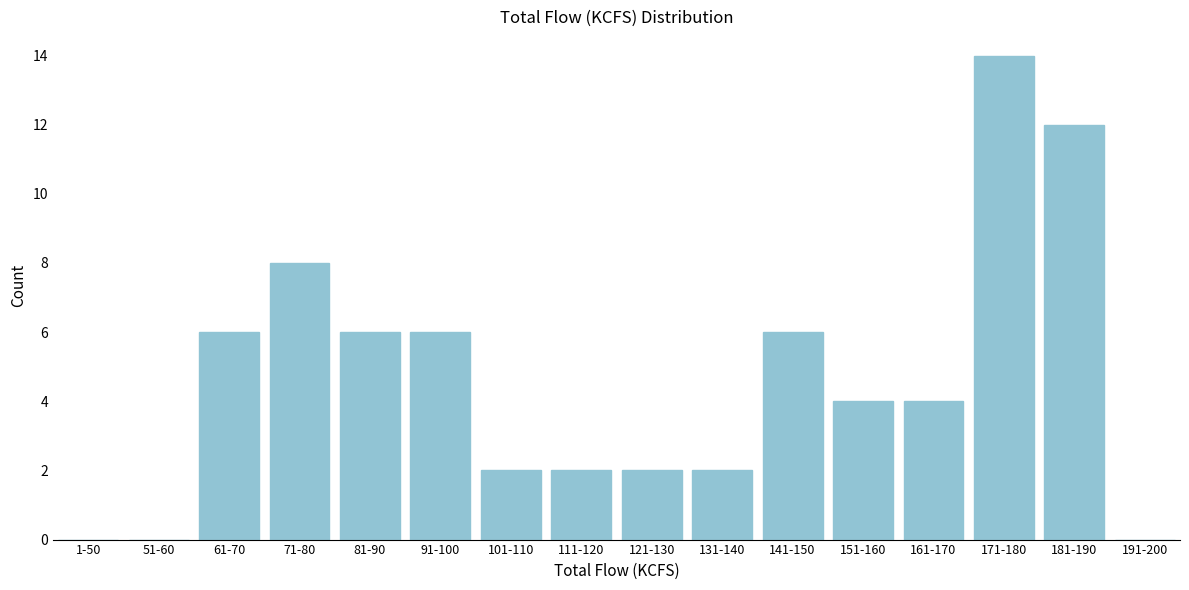

Reading left to right, what are all the values shown in this chart?

1-50=0	51-60=0	61-70=6	71-80=8	81-90=6	91-100=6	101-110=2	111-120=2	121-130=2	131-140=2	141-150=6	151-160=4	161-170=4	171-180=14	181-190=12	191-200=0